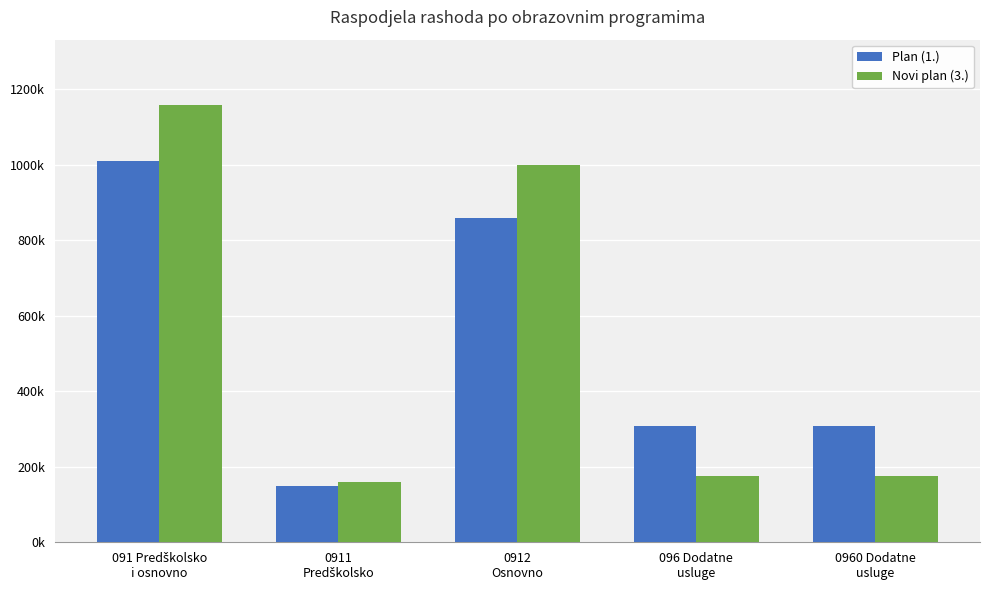

True or false: Plan (1.) has a value of 53190.7 at 0911
Predškolsko.

False